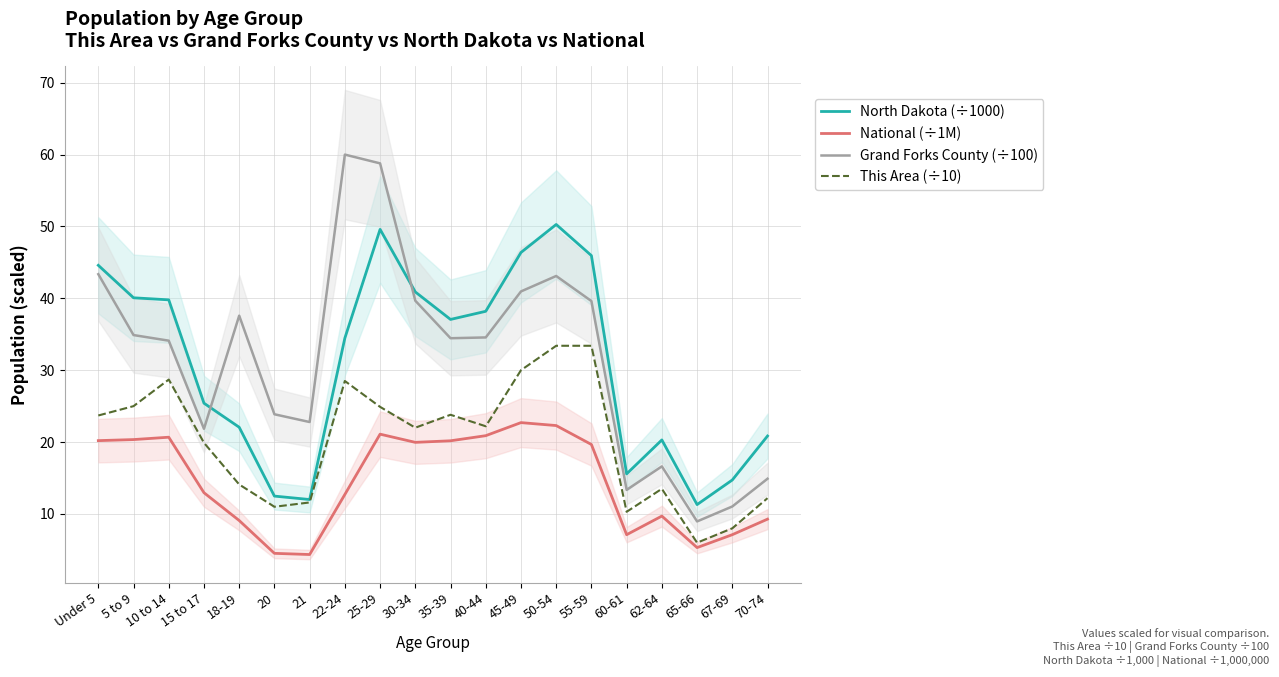

What is the difference between the highest and lowest values at 65-66?

6.0